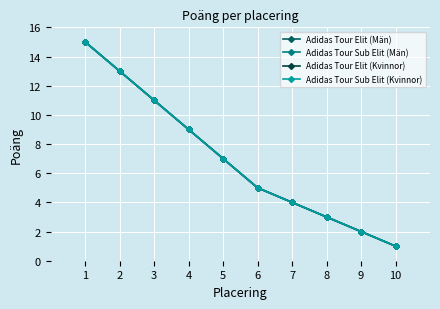

True or false: Adidas Tour Elit (Män) and Adidas Tour Sub Elit (Män) cross at least once.

False